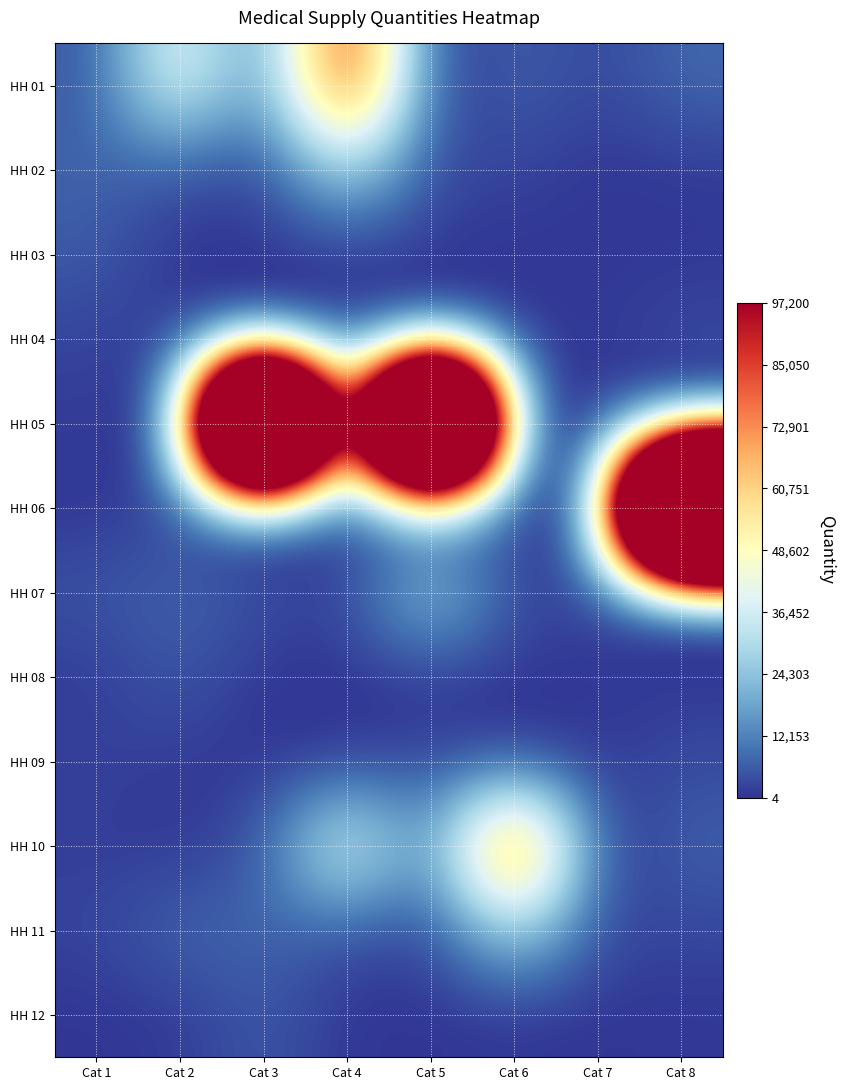

At which category is the sum across all series the highest?

Cat 5